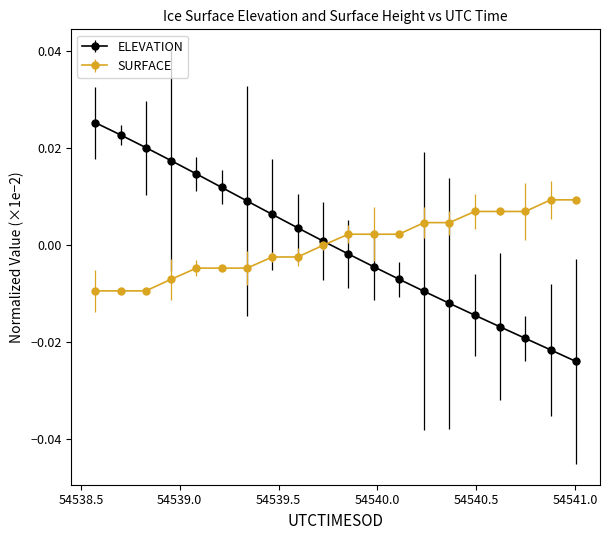

How many data points in ELEVATION are less than 0?

10